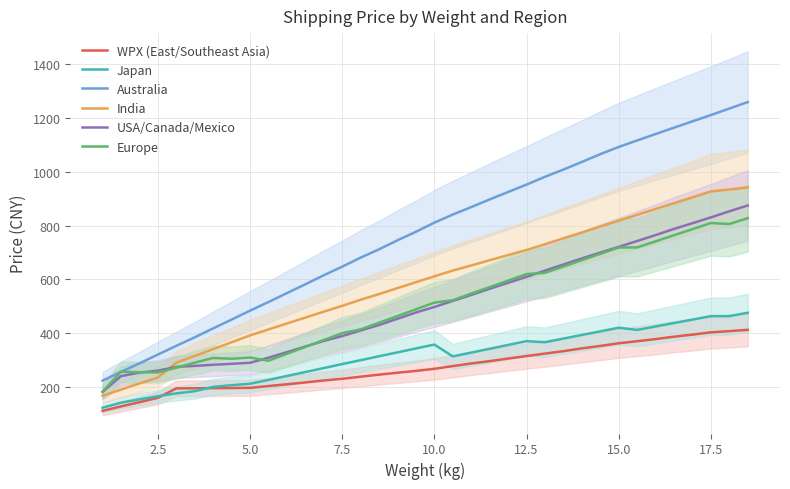

What is the difference between the second highest and second lowest values in the WPX (East/Southeast Asia) series?

280.2